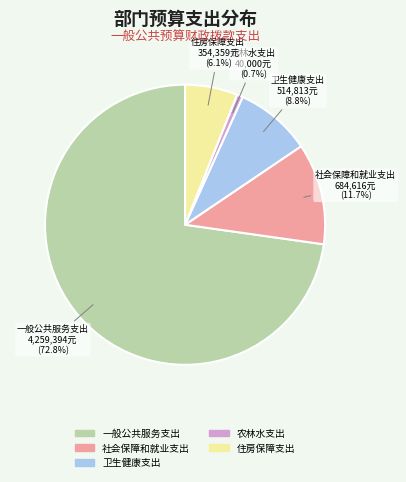

What portion of the pie excludes 农林水支出?

99.3%